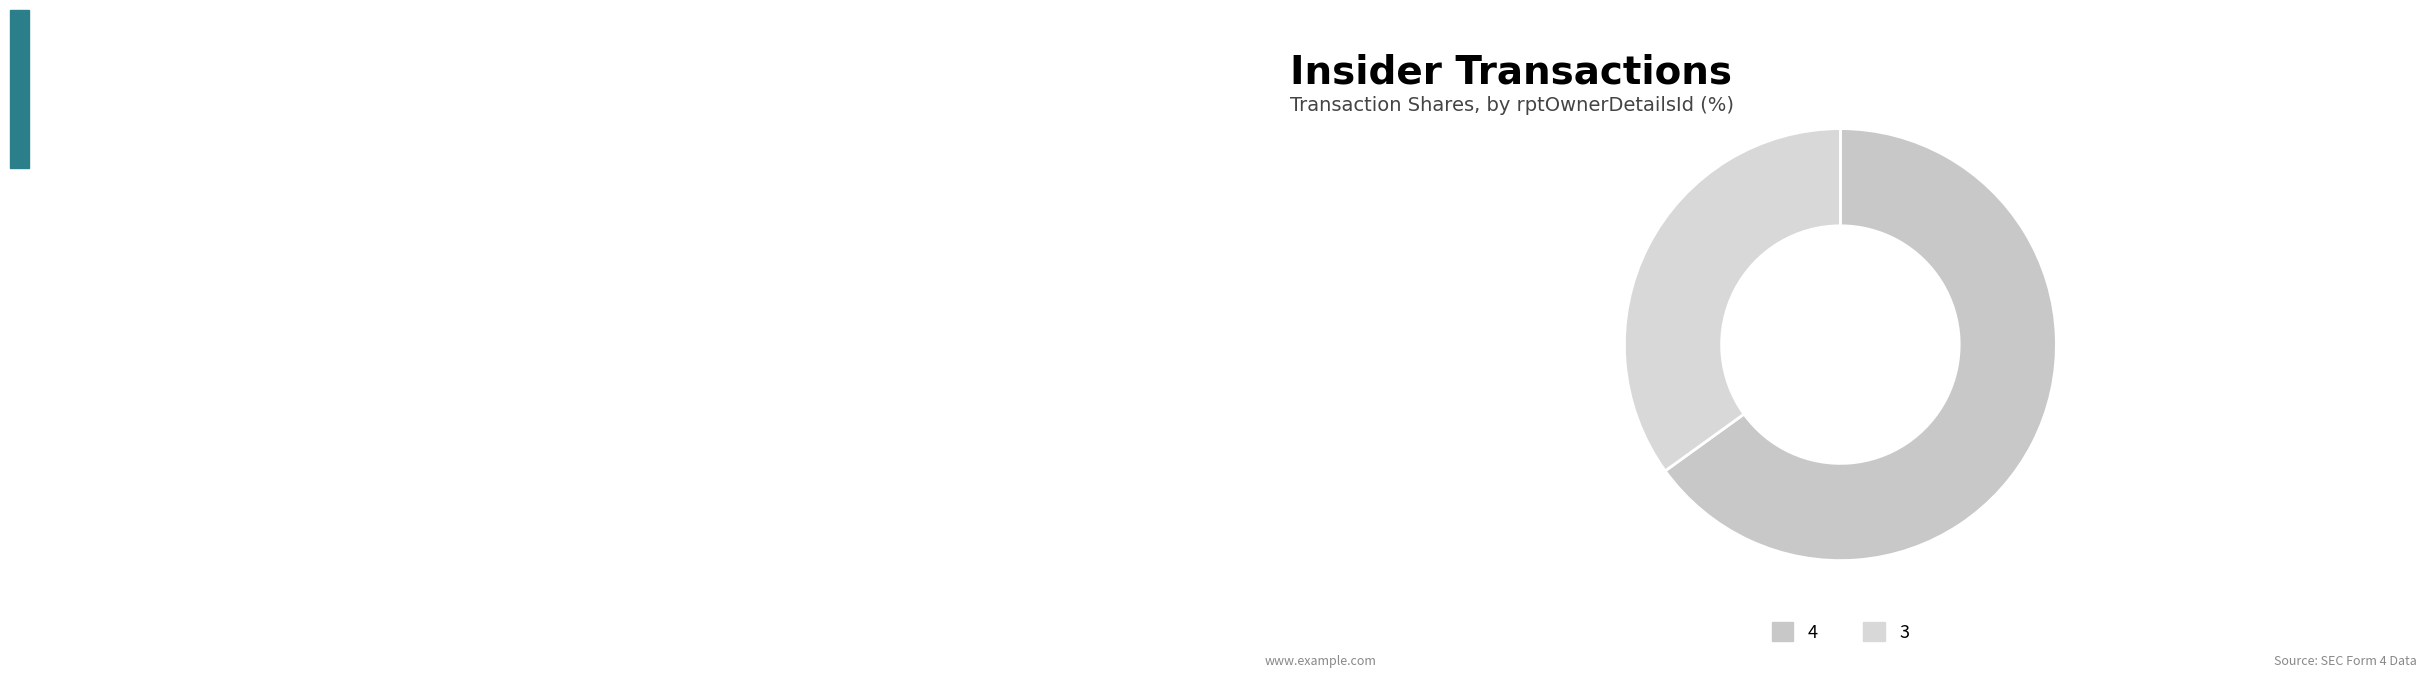

Which slice is the smallest?

3